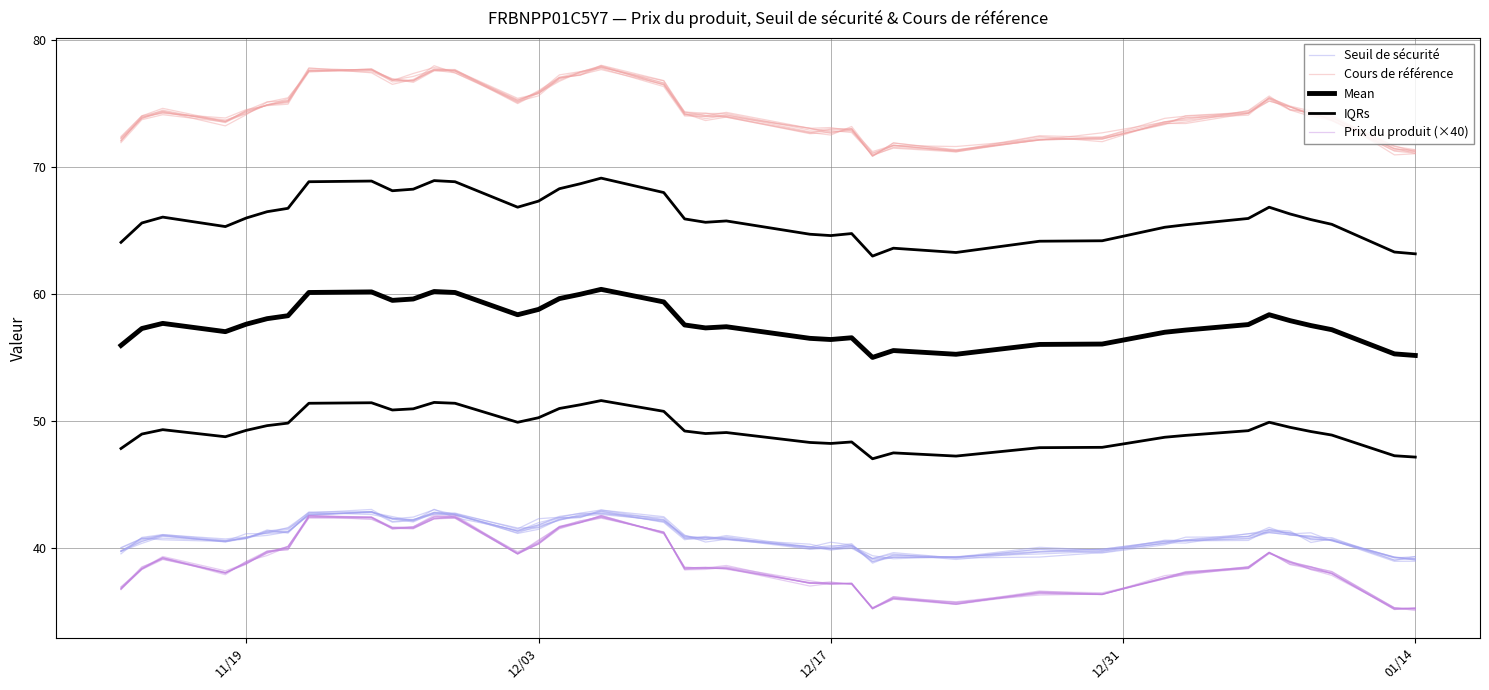

What is the minimum value for IQRs?

47.0